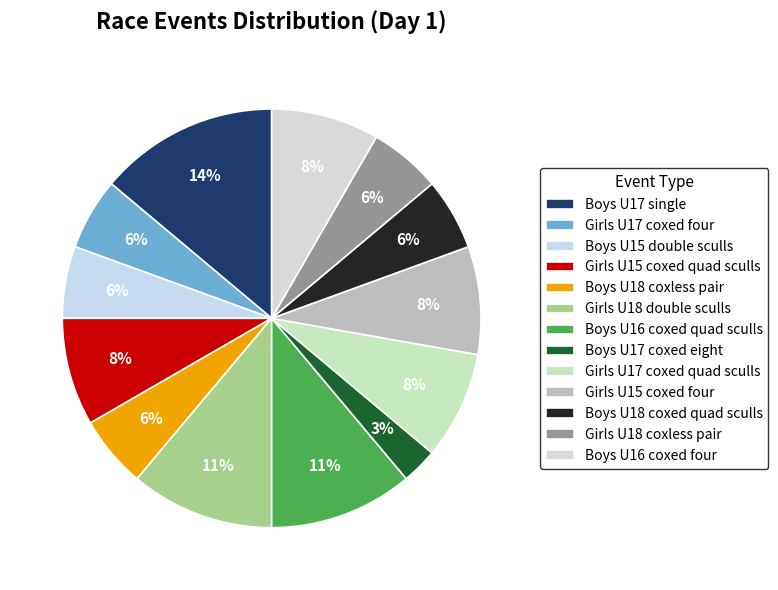

Count the number of slices in the pie.

13